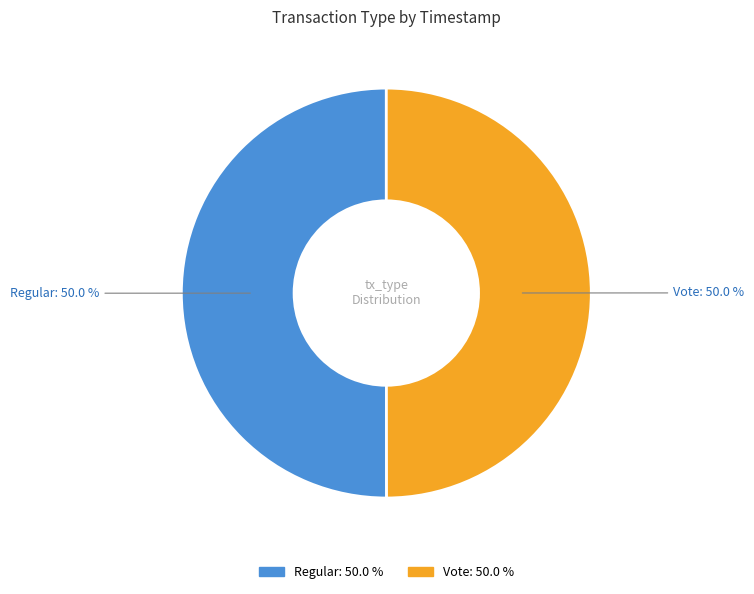

What is the ratio of the value at Regular to the value at Vote?

1.0